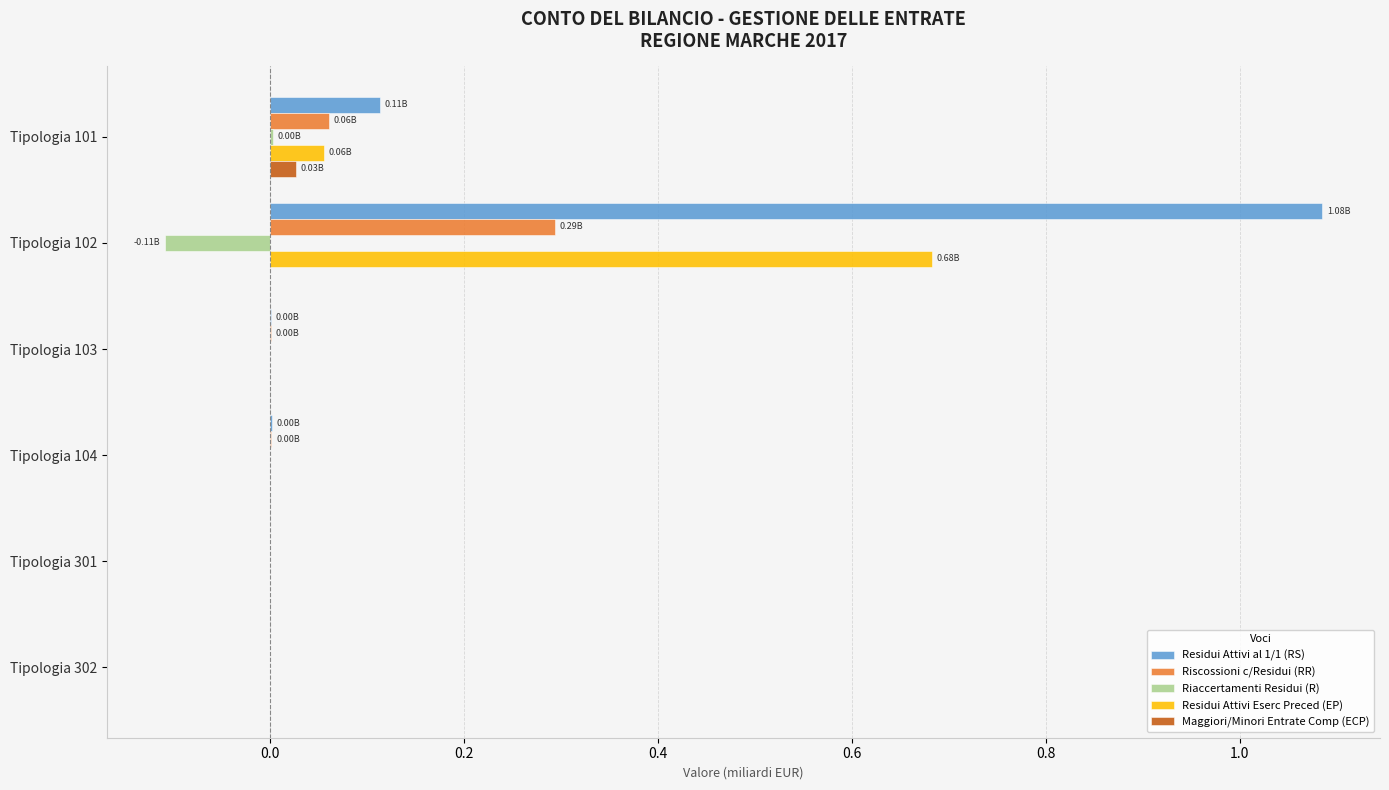

Which series has the largest total across all categories?

Residui Attivi al 1/1 (RS)